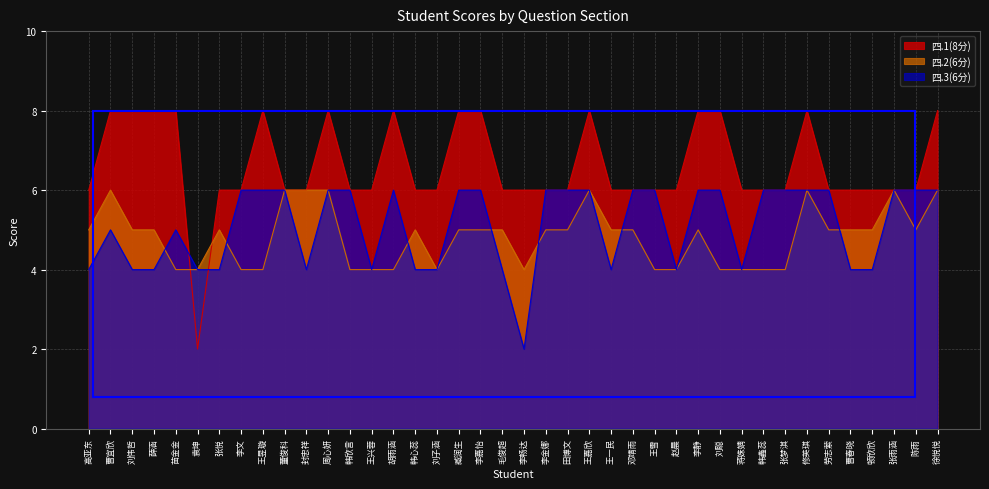

Count the 四.3(6分) values in the range 4 to 6.

39